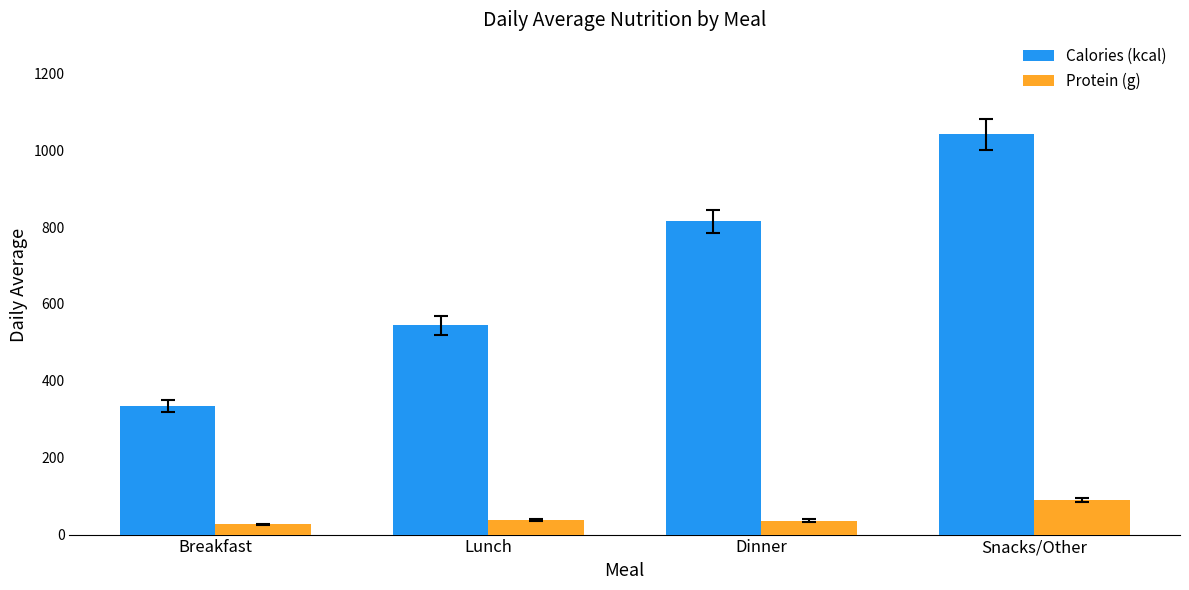

What are all the series names shown in the legend?

Calories (kcal), Protein (g)